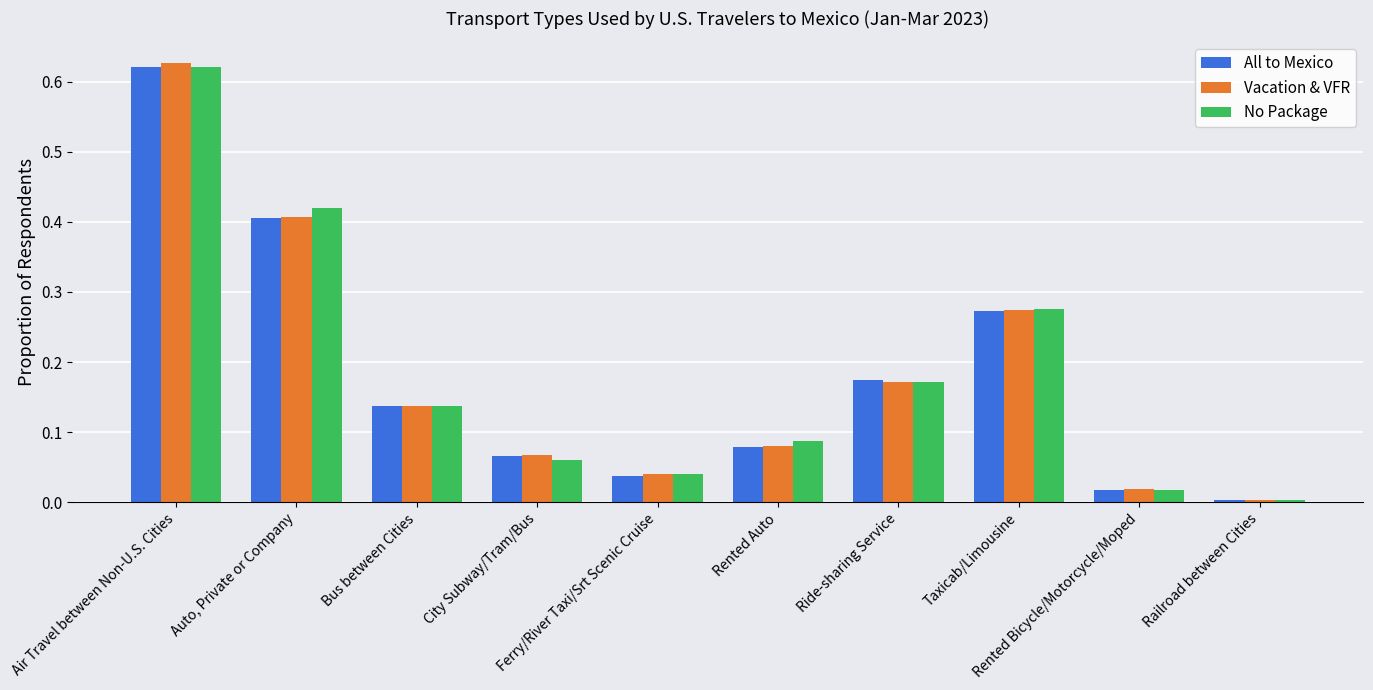

The No Package series shows 0.2 at Taxicab/Limousine. True or false?

False